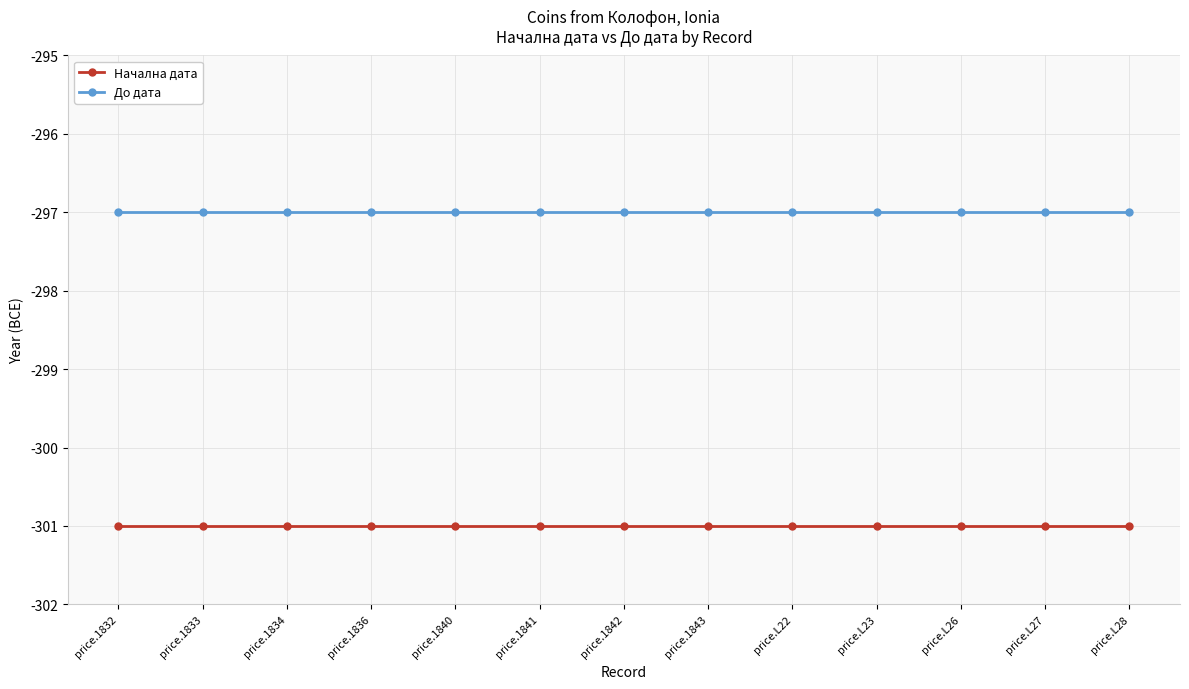

What is the sum of all Начална дата values?

-3913